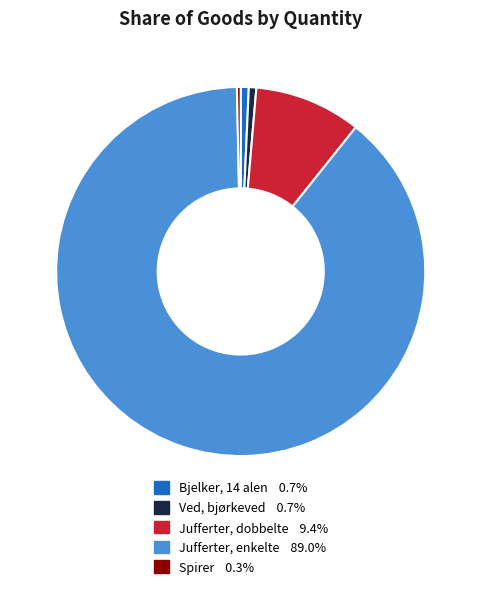

What is the majority slice?

Jufferter, enkelte